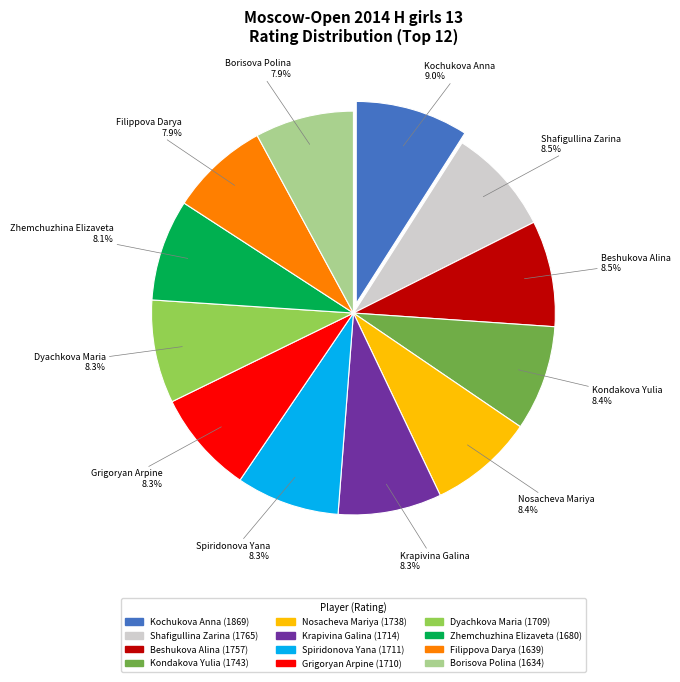

To the nearest percent, what is the difference between the largest and smallest slice percentages?

1%